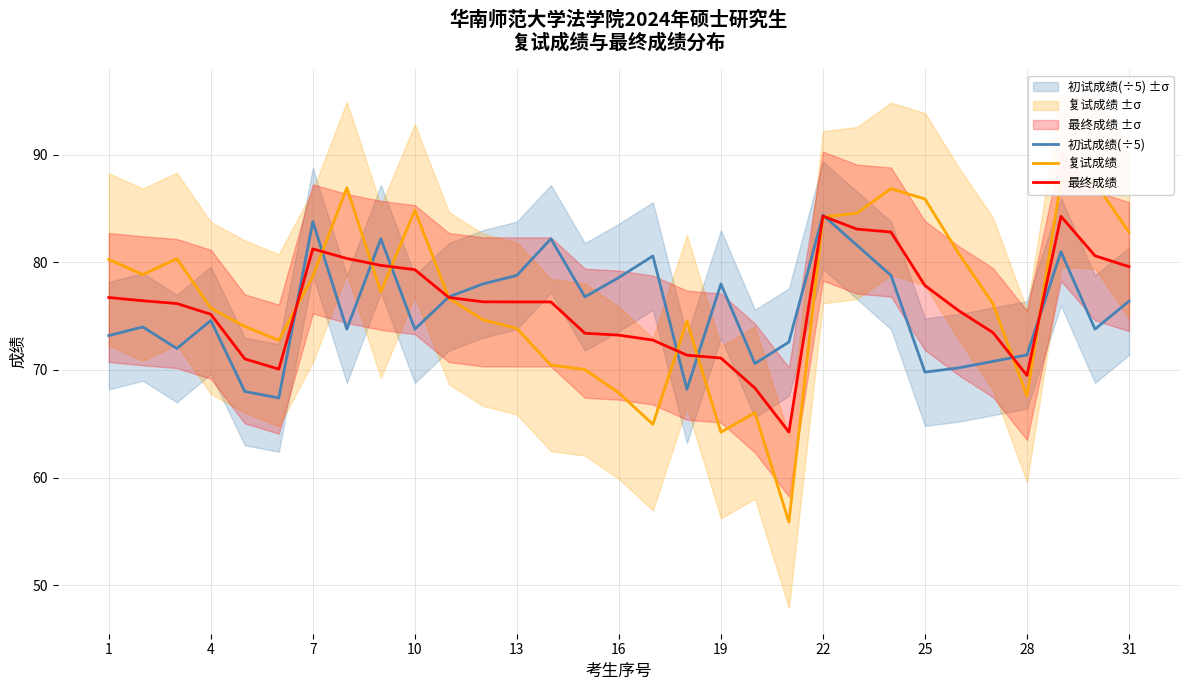

The 初试成绩(÷5) series shows 22.6 at 31. True or false?

False